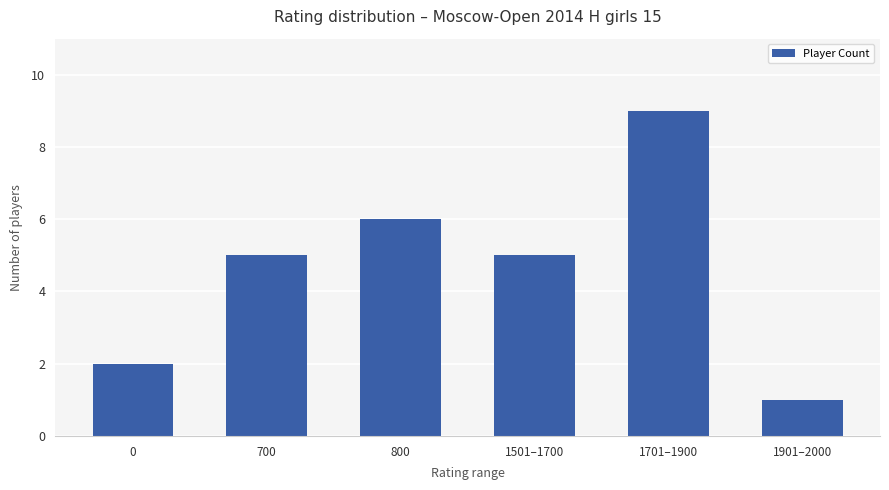

Reading left to right, extract all data points from this chart.

2	5	6	5	9	1